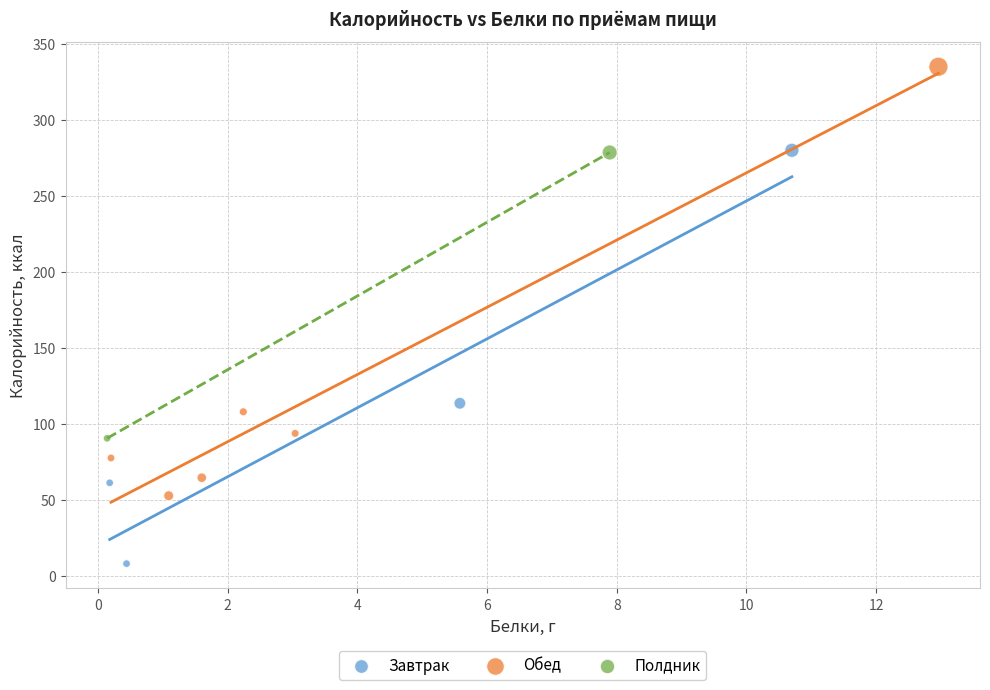

Which series reaches the maximum Y coordinate?

Обед